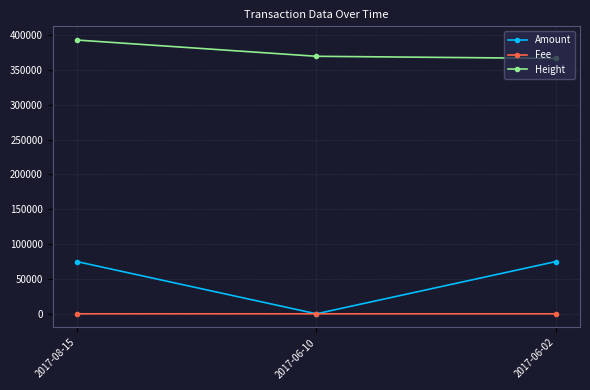

What is the total value across all series at 2017-06-02?

441697.4